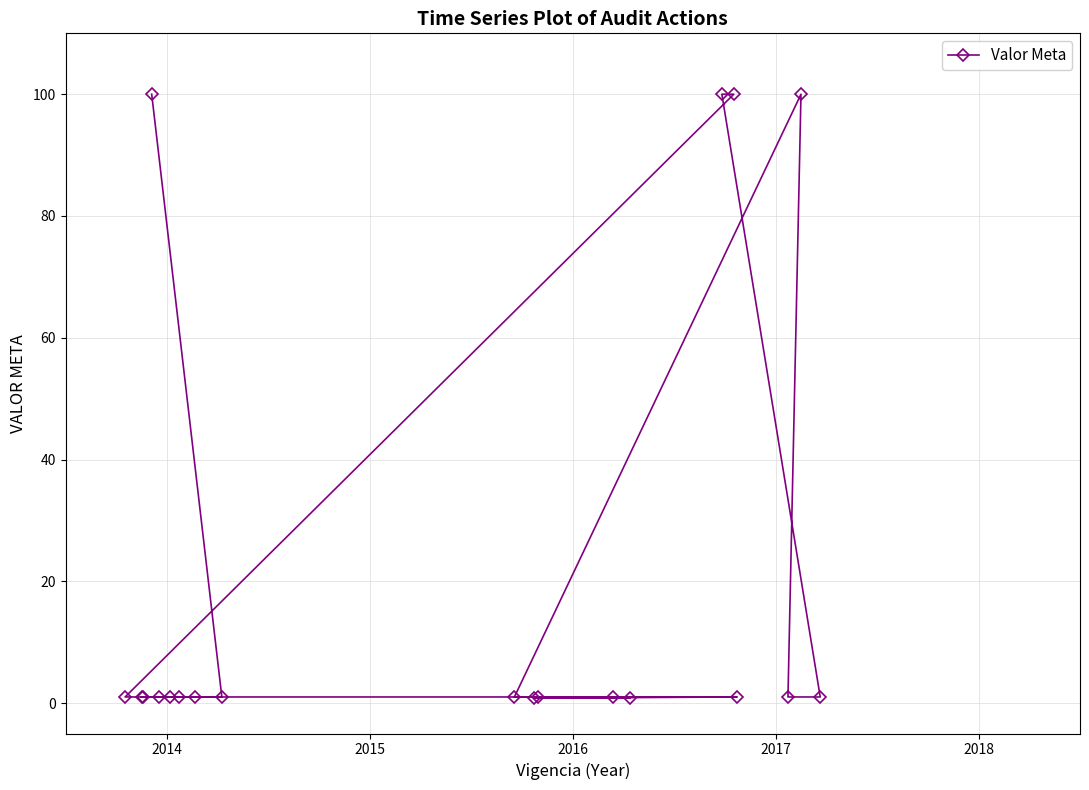

Does the chart have visible grid lines?

Yes